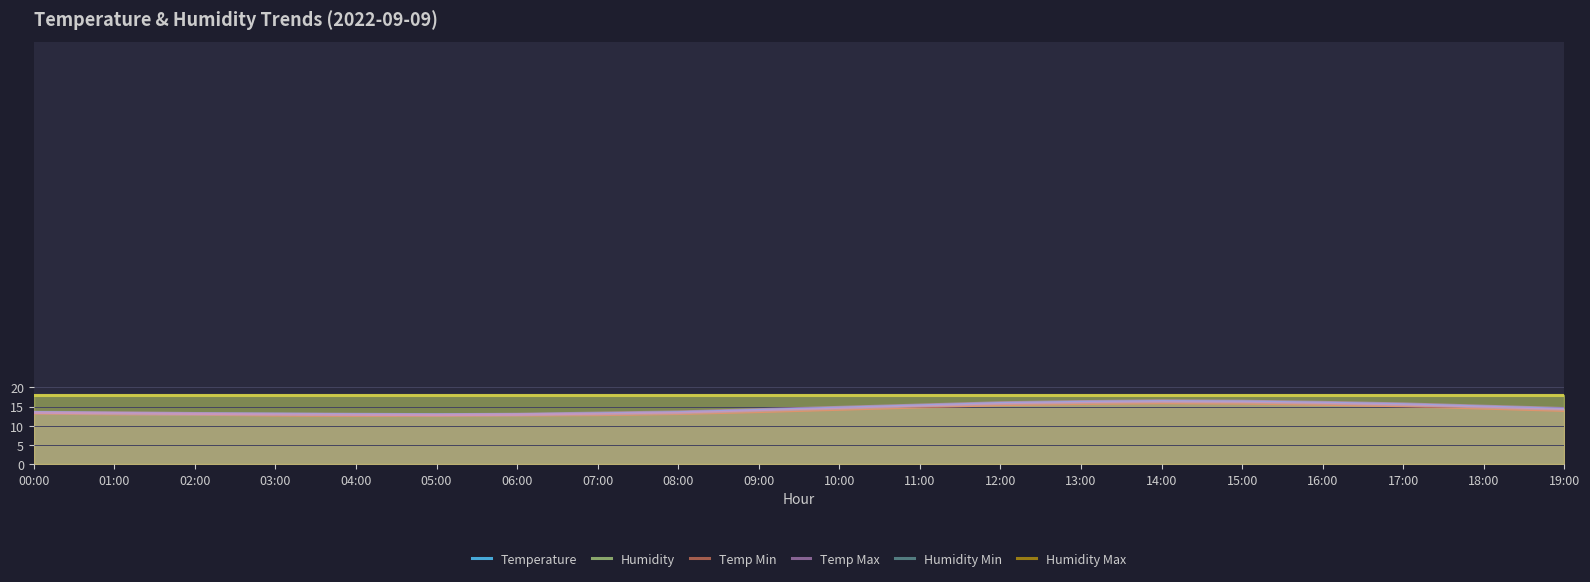

True or false: Temp Max has a value of 15.4 at 11:00.

True